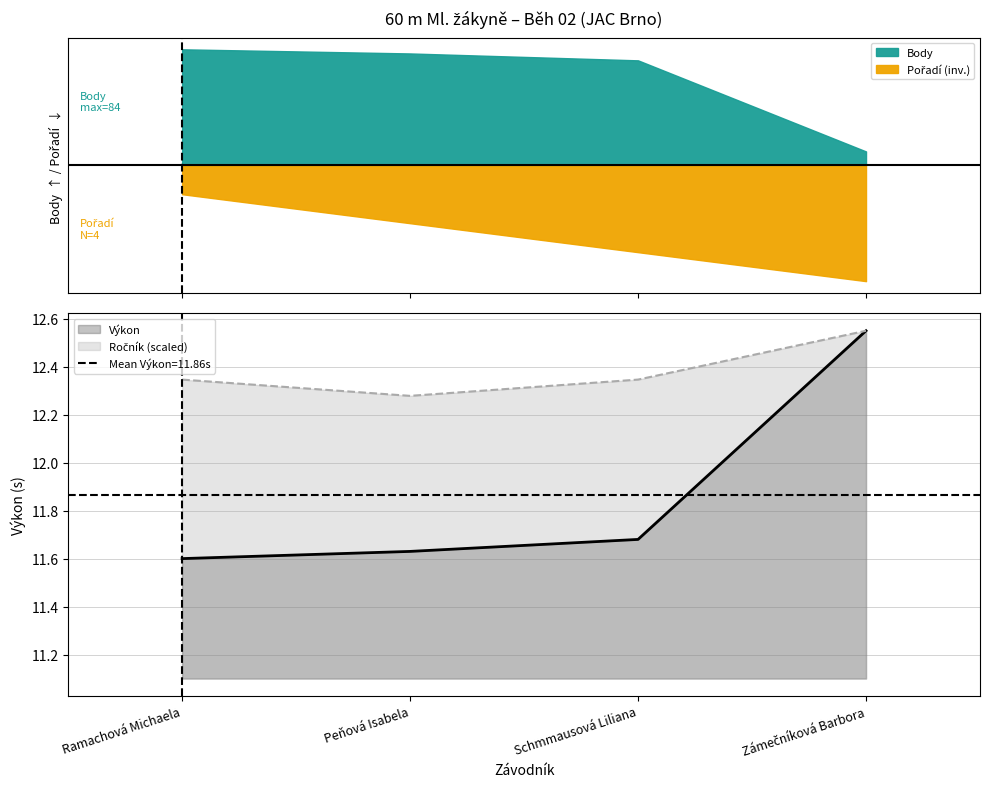

At which category does Ročník reach its first local valley?

Peňová Isabela